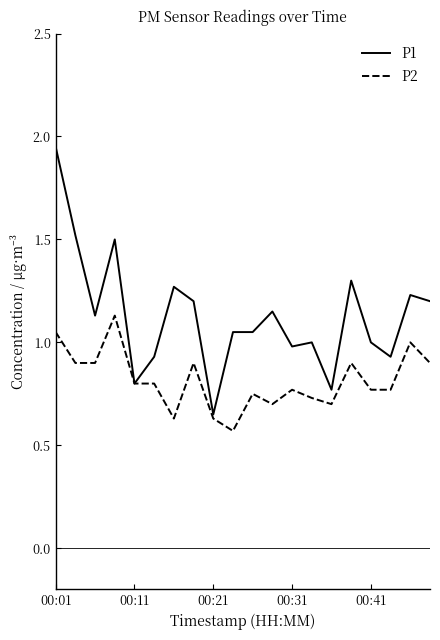

Which series has the largest total across all categories?

P1